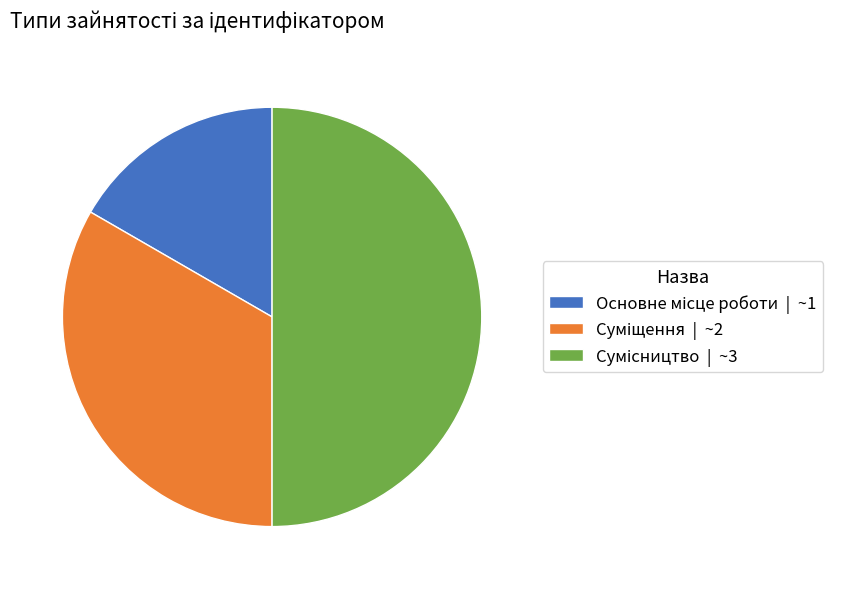

Count the number of slices in the pie.

3